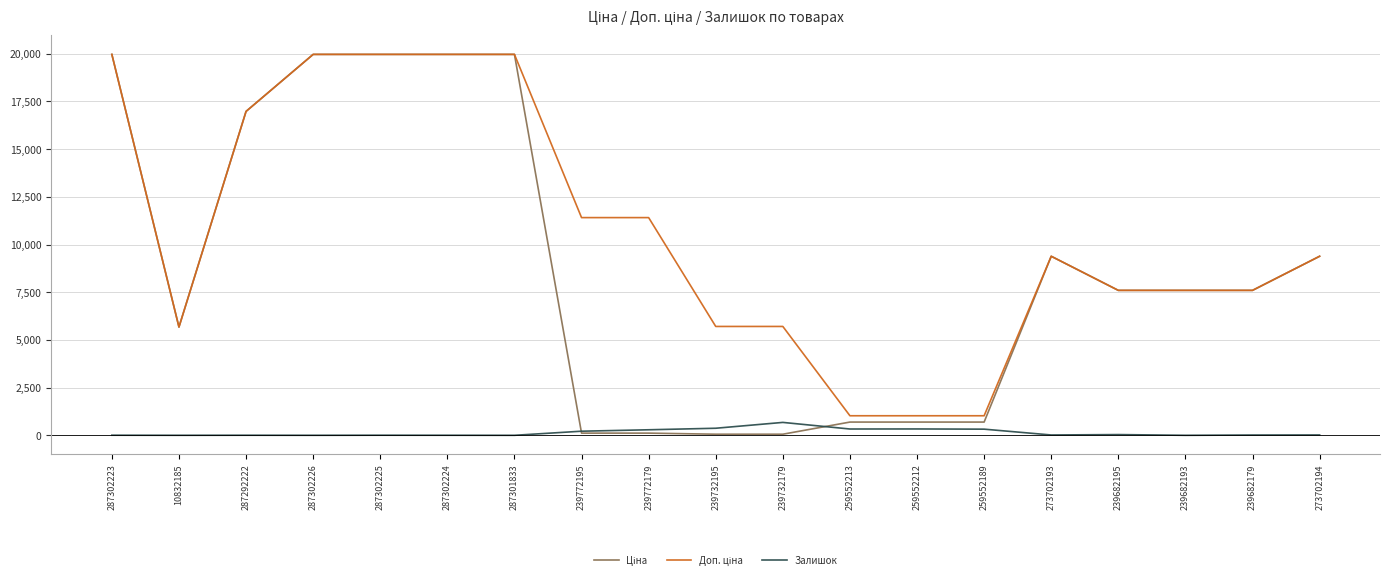

Is it true that Залишок equals 0.0 at 287301833?

True